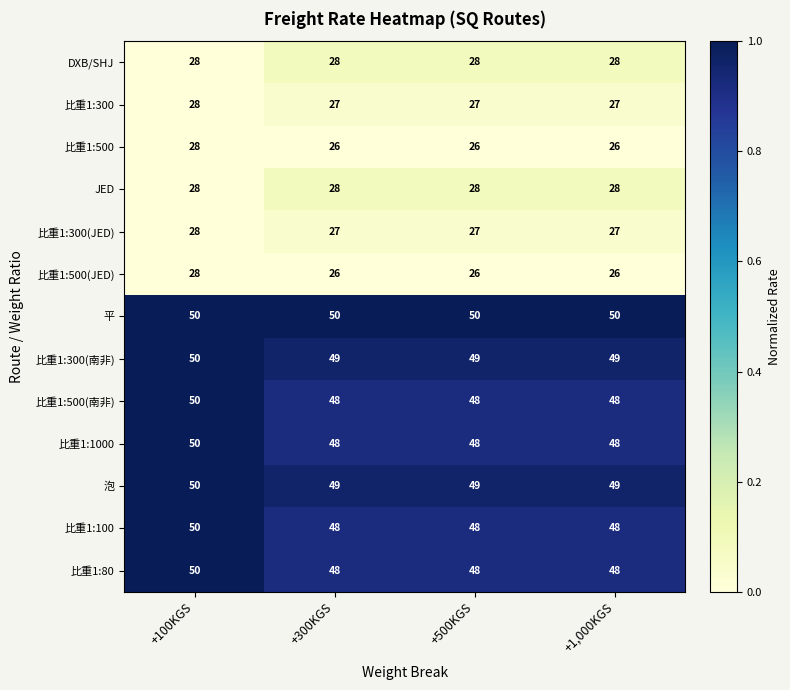

How many categories are shown in the chart?

4